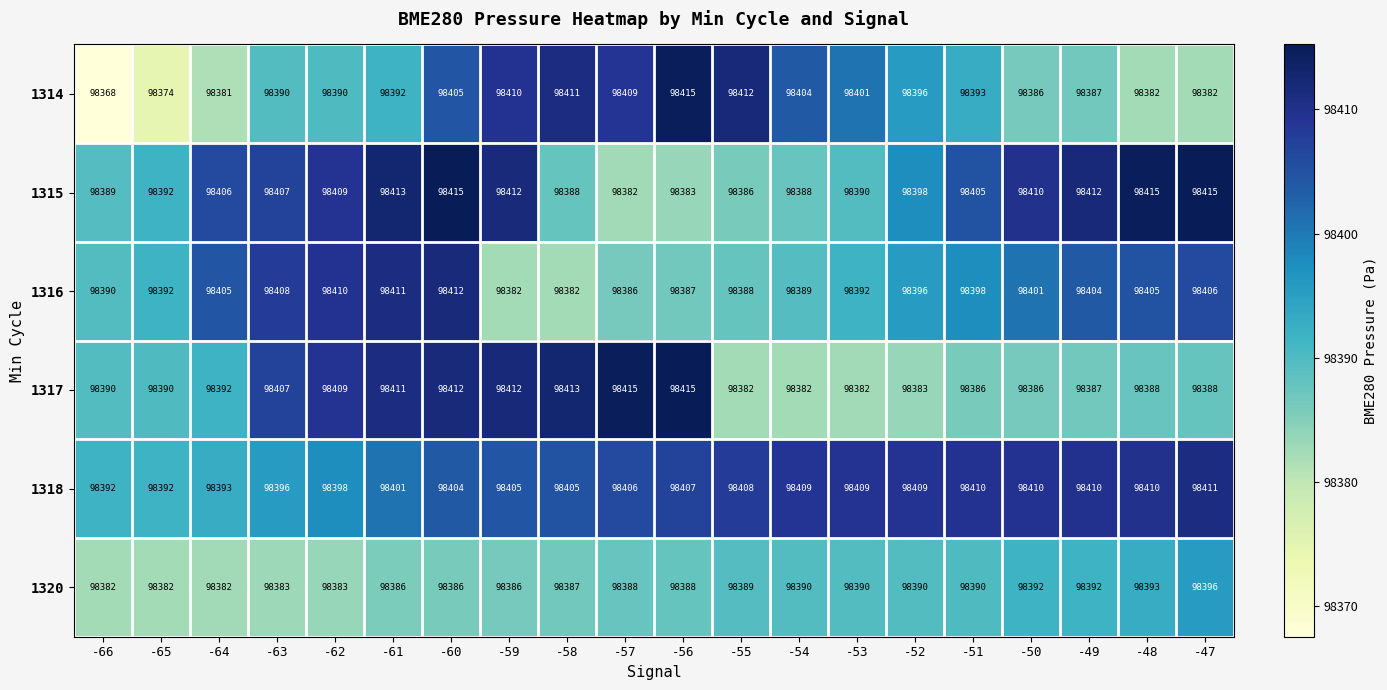

Which series has the widest spread of values?

1314